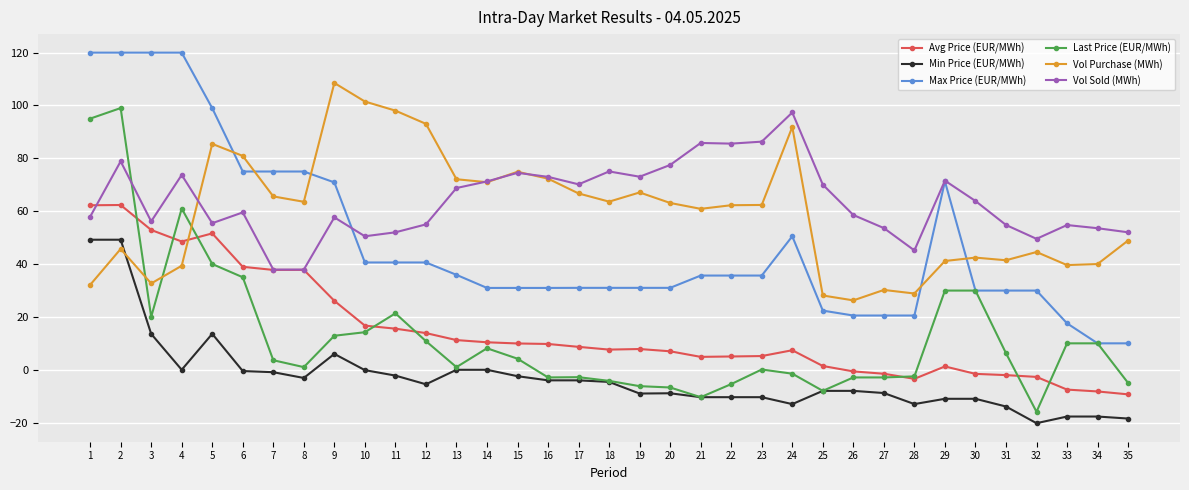

How many lines are shown in the chart?

6